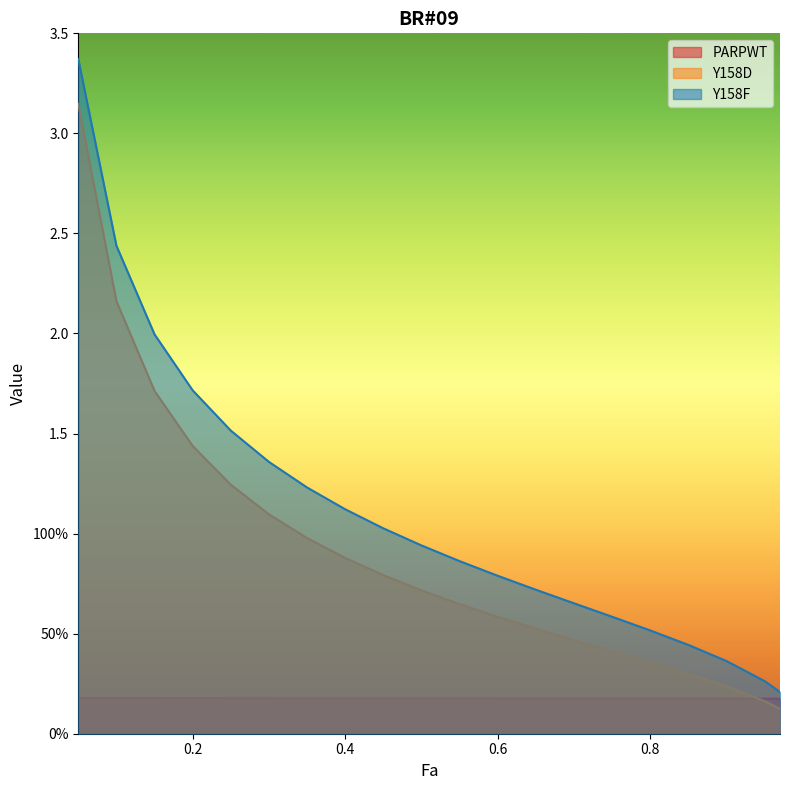

The PARPWT series shows 0.1 at 0.3. True or false?

False